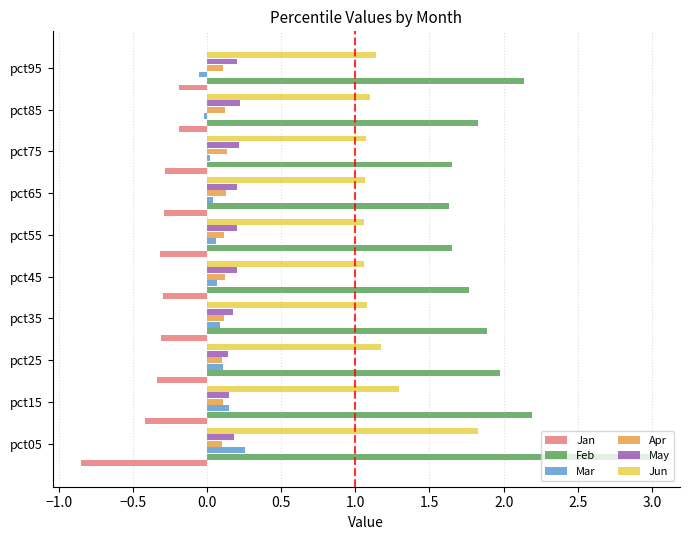

What is the average value of the Jun series?

1.2